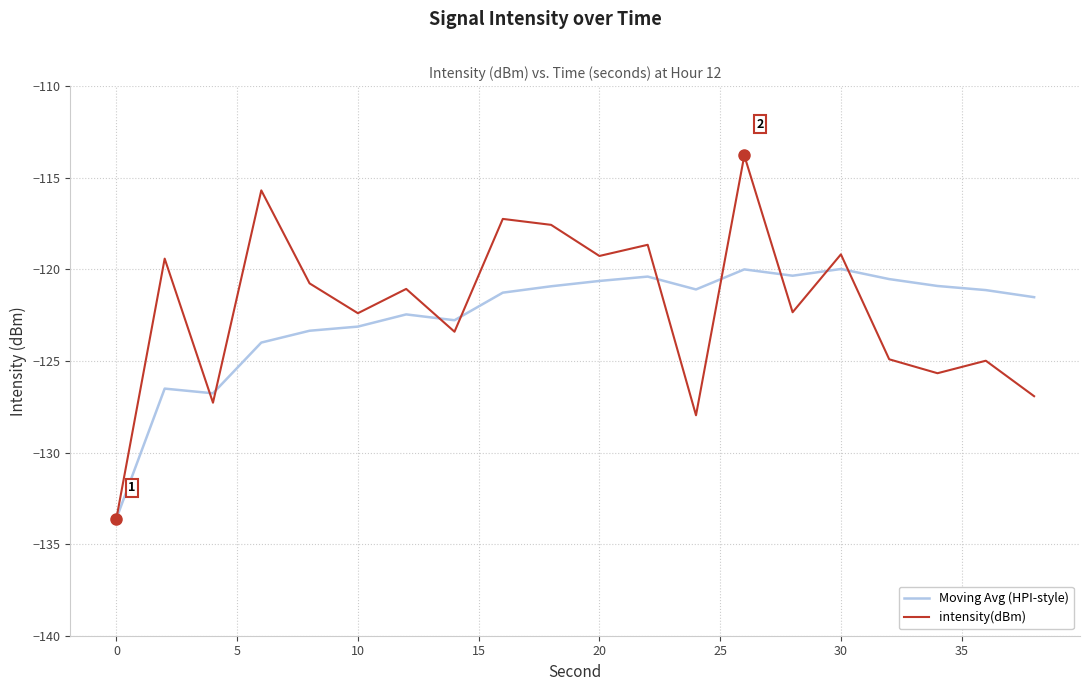

What is the minimum value shown in the chart?

-133.6